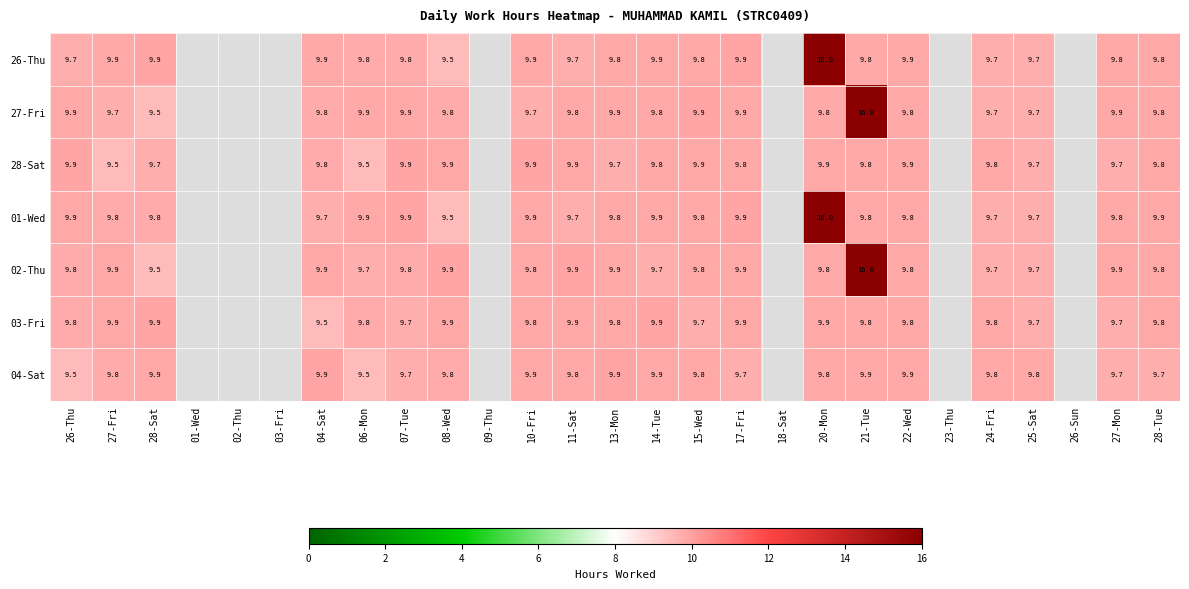

What is the total value across all series at 20-Mon?

81.2